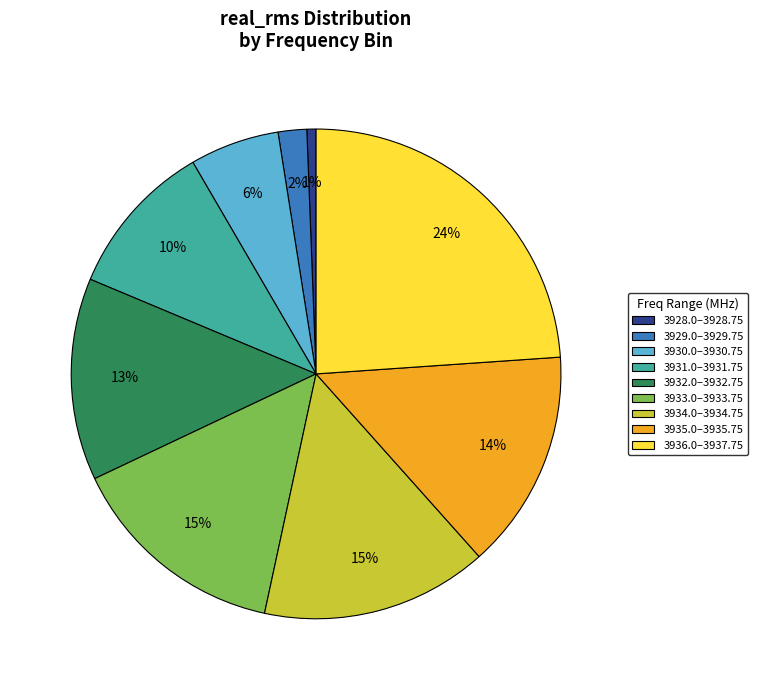

Is there a majority slice in this chart?

No